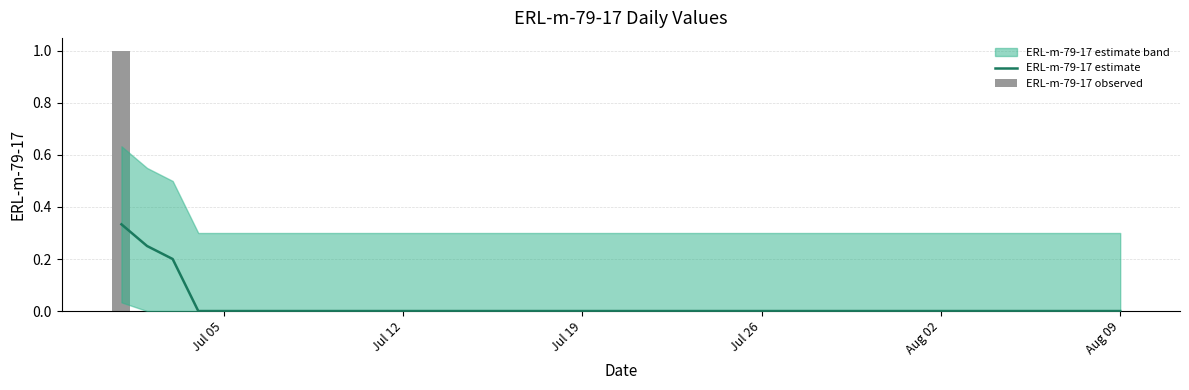

Rank the series by their maximum value, from highest to lowest.

ERL-m-79-17 observed, ERL-m-79-17 estimate